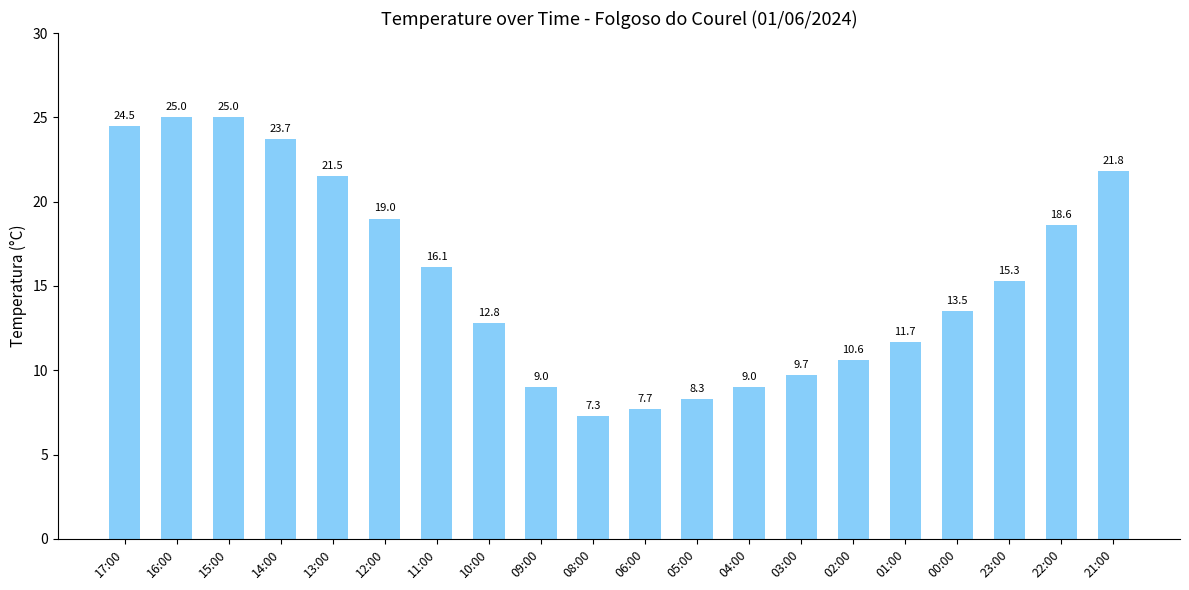

The chart shows a value of 19.0 at 12:00. True or false?

True